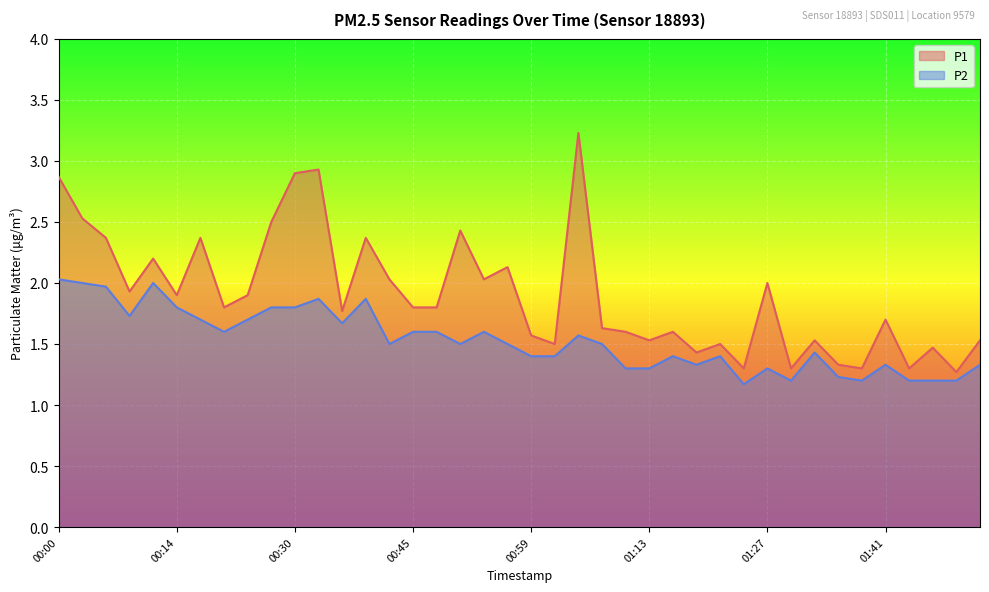

List the labels in order of P1 value, largest first.

01:05, 00:33, 00:30, 00:00, 00:03, 00:26, 00:51, 00:06, 00:17, 00:39, 00:12, 00:57, 00:42, 00:54, 01:27, 00:09, 00:14, 00:23, 00:20, 00:45, 00:48, 00:36, 01:41, 01:08, 01:11, 01:16, 00:59, 01:13, 01:33, 01:53, 01:02, 01:22, 01:47, 01:19, 01:36, 01:25, 01:30, 01:39, 01:44, 01:50